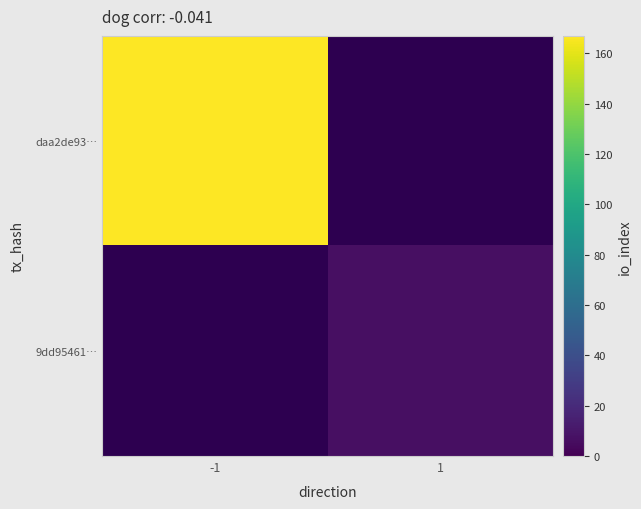

Reading left to right, extract all data points from this chart.

daa2de93…: -1=167	1=0
9dd95461…: -1=0	1=7